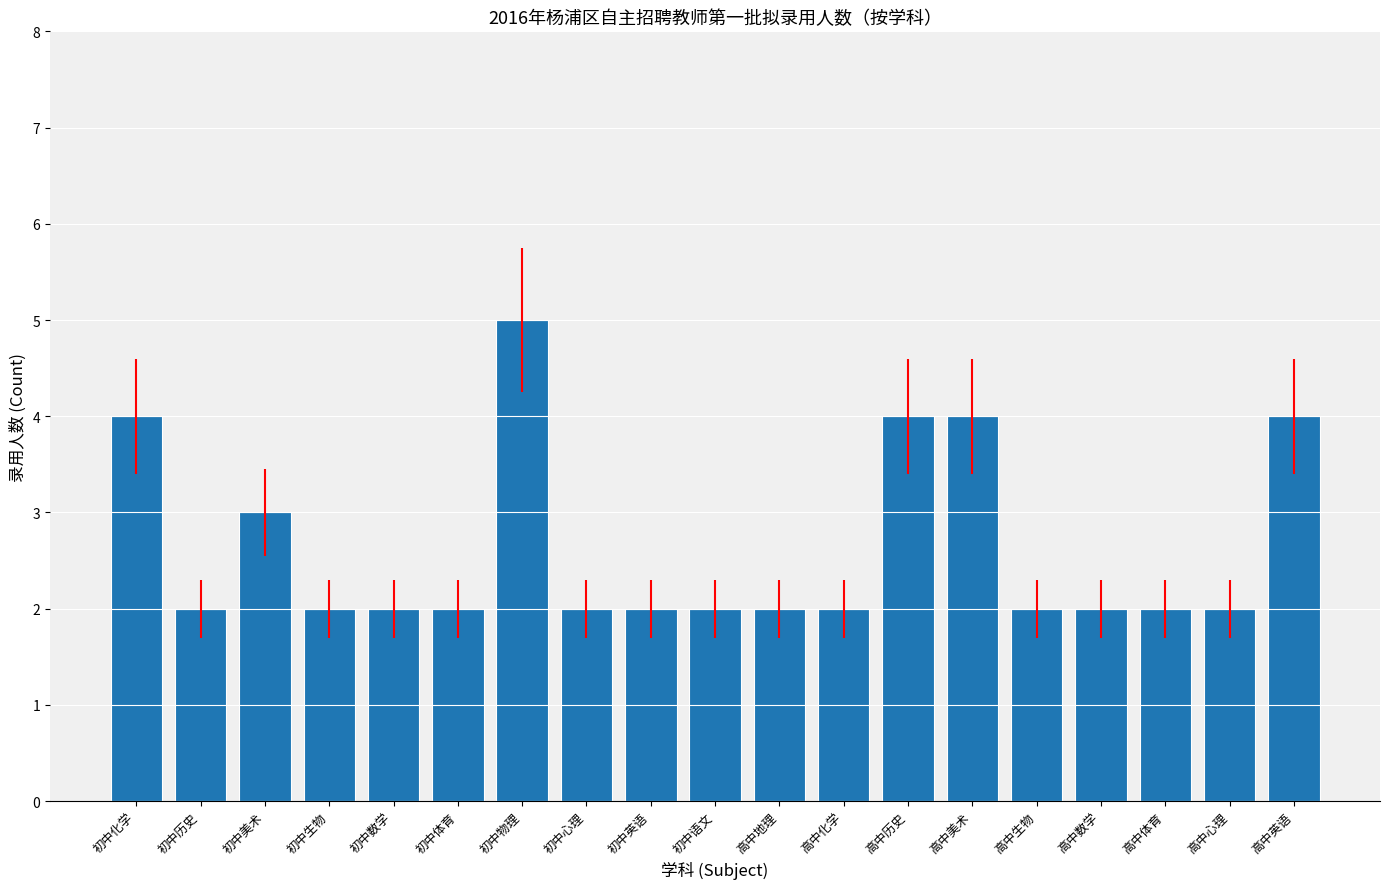

Where is the data nearest to the value 3?

初中美术